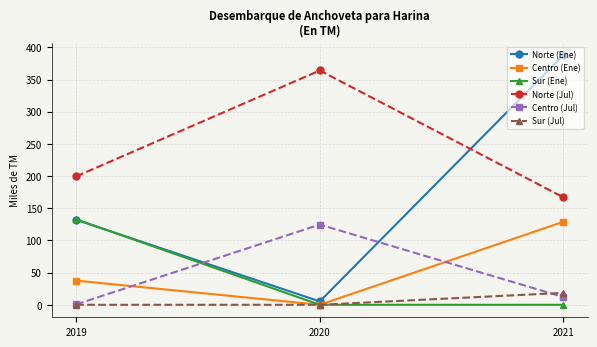

Reading left to right, transcribe all the data shown in this chart.

Norte (Ene): 2019=132.1	2020=5.2	2021=388.0
Centro (Ene): 2019=37.6	2020=0.0	2021=129.0
Sur (Ene): 2019=132.8	2020=0.0	2021=0.0
Norte (Jul): 2019=199.5	2020=364.0	2021=166.9
Centro (Jul): 2019=0.6	2020=124.6	2021=12.0
Sur (Jul): 2019=0.0	2020=0.0	2021=18.5